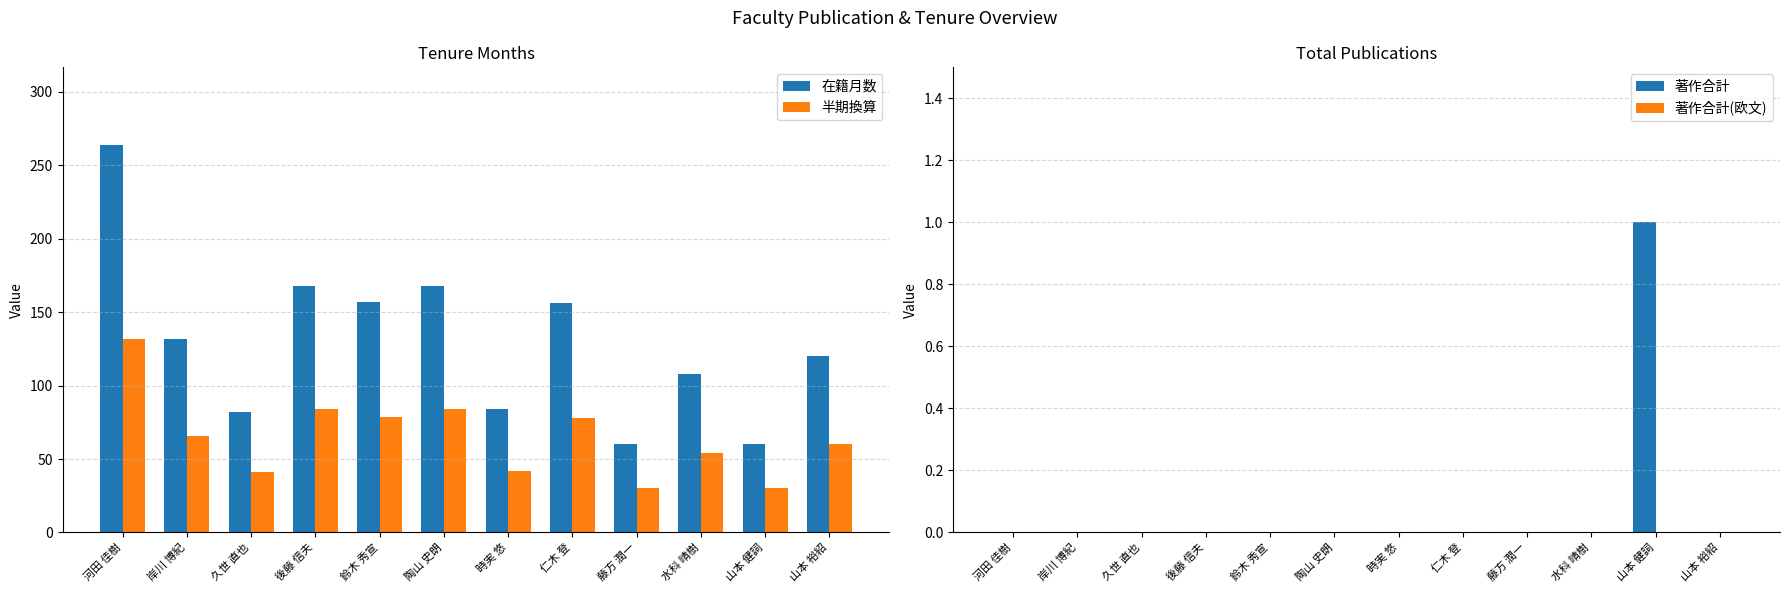

What is the label of the 3rd bar from the right?

水科 晴樹